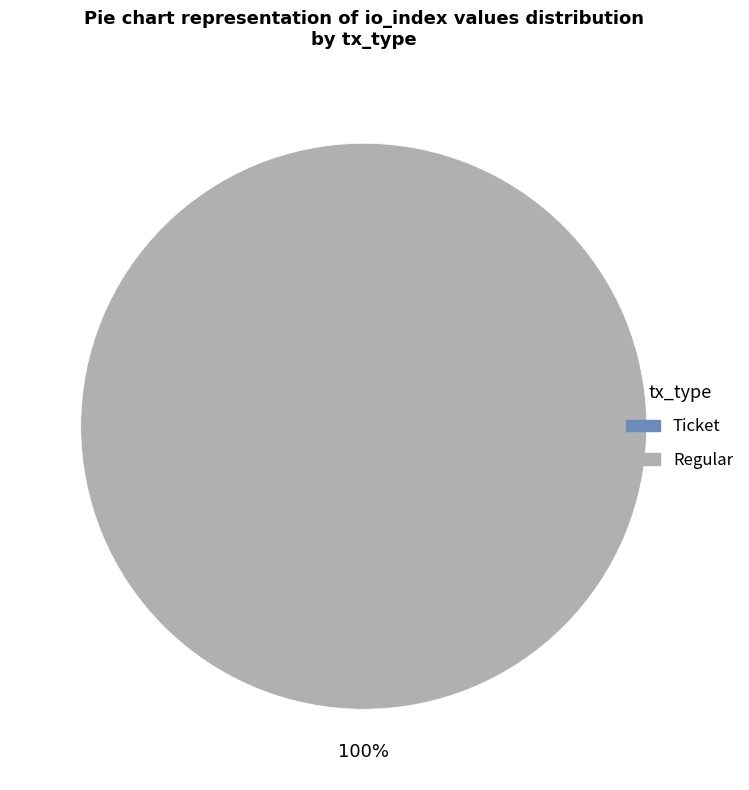

The Regular slice represents 100% of the pie. True or false?

True